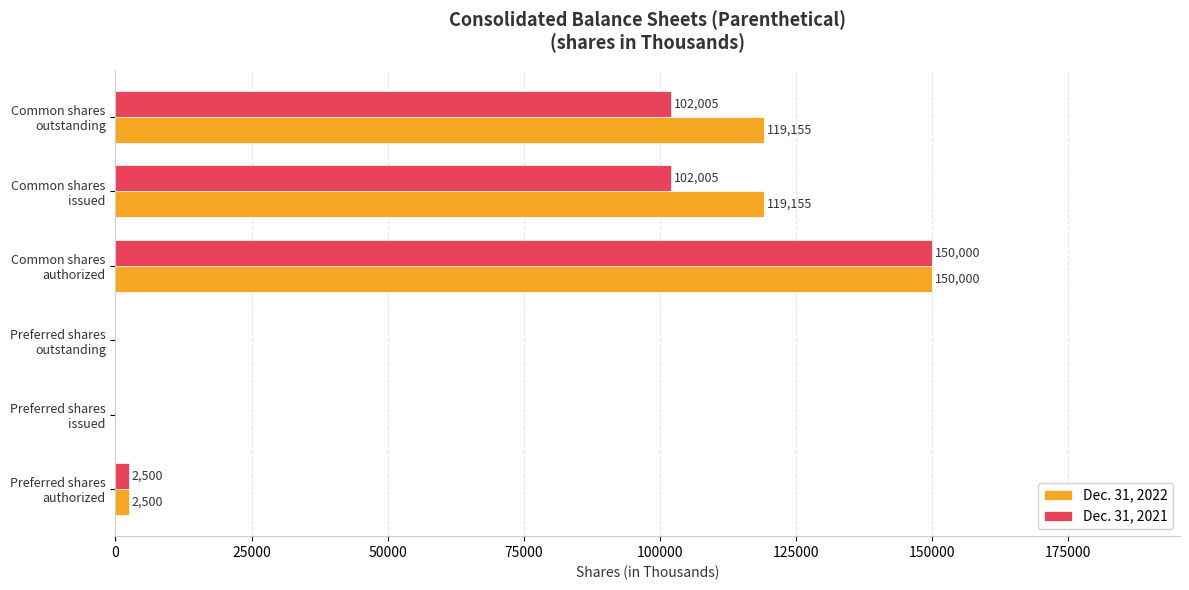

Which series has the largest total across all categories?

Dec. 31, 2022